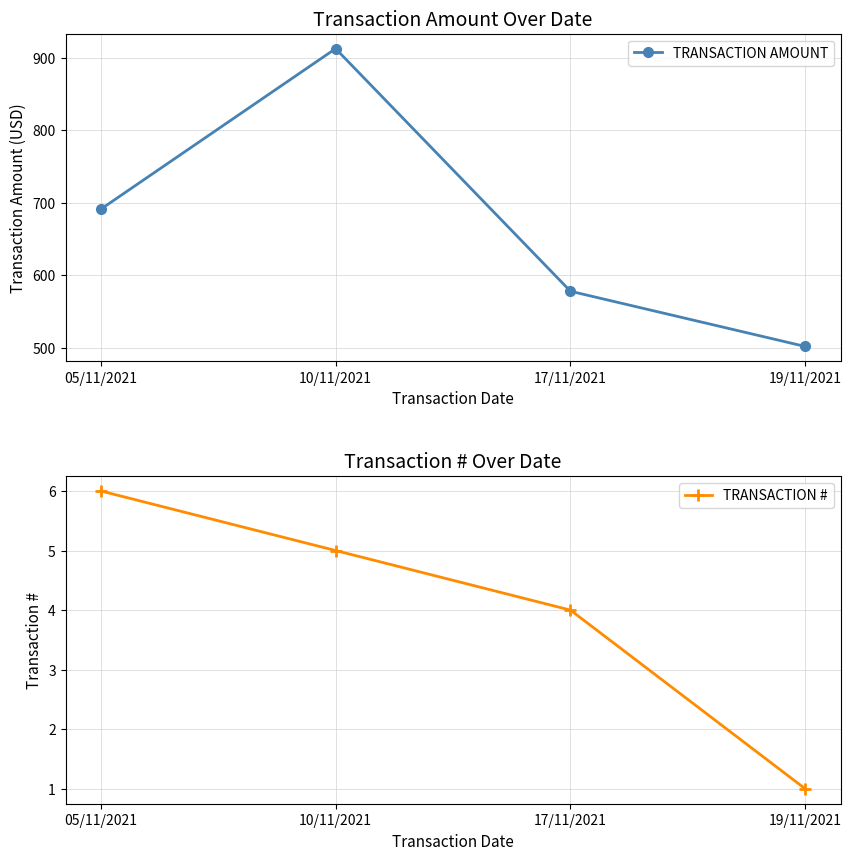

What is the approximate value of TRANSACTION AMOUNT at 19/11/2021?

501.9